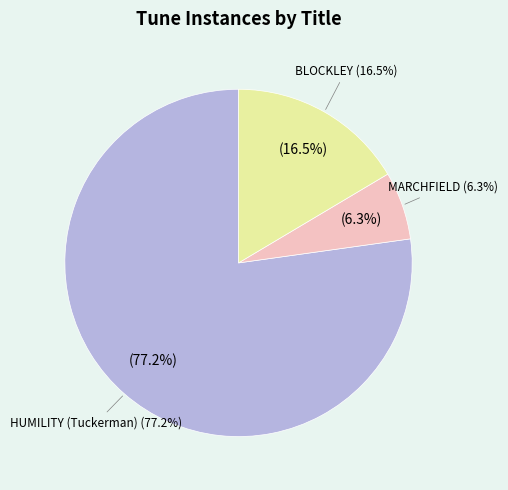

Rank the categories by value from highest to lowest.

HUMILITY (Tuckerman), BLOCKLEY, MARCHFIELD